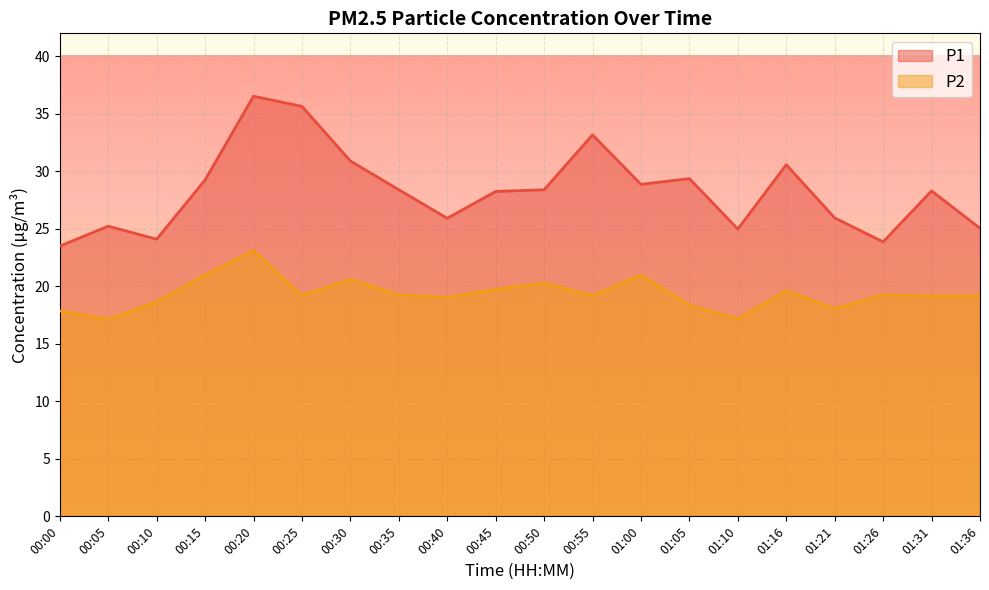

Reading left to right, transcribe all the data shown in this chart.

P1: 00:00=23.5	00:05=25.2	00:10=24.1	00:15=29.2	00:20=36.5	00:25=35.6	00:30=30.9	00:35=28.4	00:40=25.9	00:45=28.2	00:50=28.4	00:55=33.2	01:00=28.9	01:05=29.4	01:10=25.0	01:16=30.6	01:21=25.9	01:26=23.9	01:31=28.3	01:36=25.1
P2: 00:00=17.9	00:05=17.1	00:10=18.6	00:15=21.0	00:20=23.1	00:25=19.2	00:30=20.6	00:35=19.3	00:40=19.0	00:45=19.8	00:50=20.3	00:55=19.2	01:00=21.0	01:05=18.4	01:10=17.1	01:16=19.6	01:21=18.1	01:26=19.3	01:31=19.2	01:36=19.1